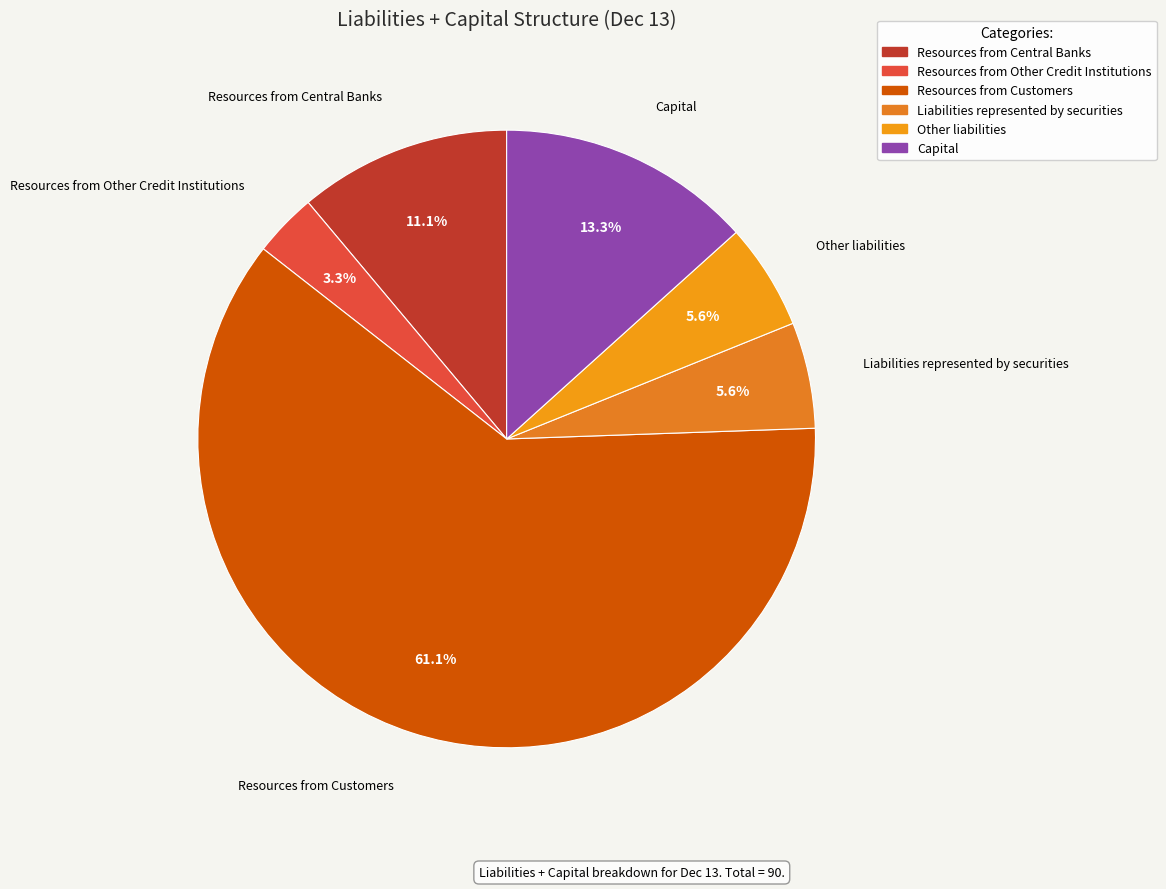

Which has a higher value, Other liabilities or Resources from Customers?

Resources from Customers